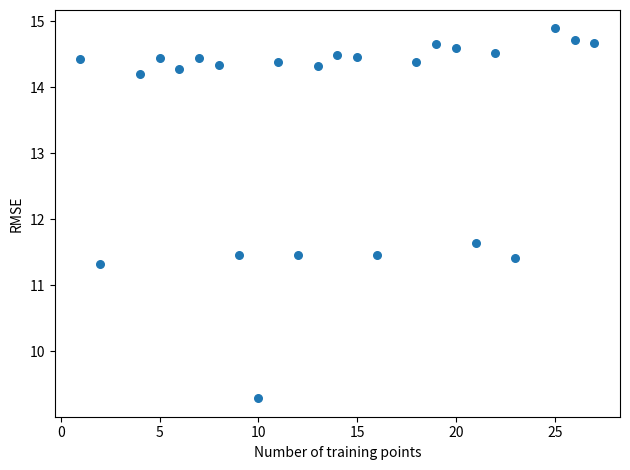

What Y value in the scatter plot is closest to 12?

11.6